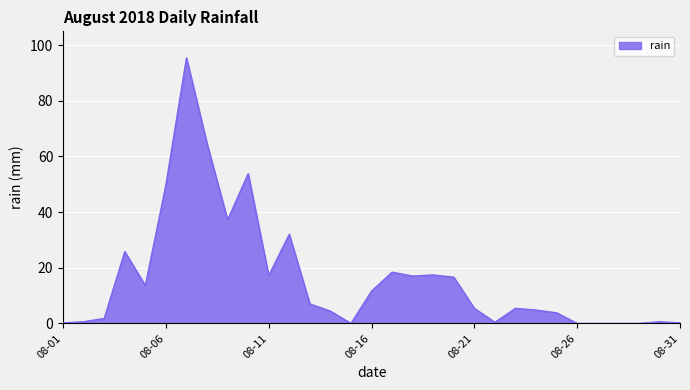

What is the maximum value shown in the chart?

95.4